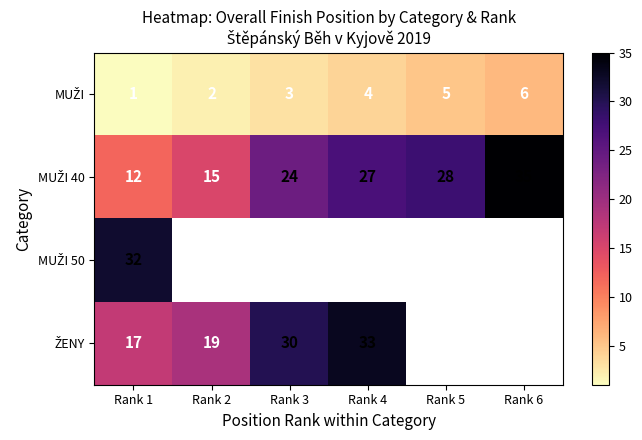

What is the difference between the highest and lowest values at Rank 1?

31